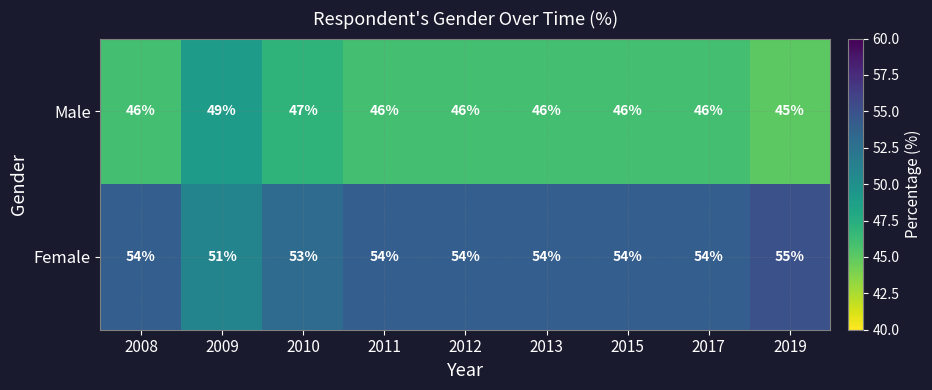

Which series has the largest total across all categories?

Female